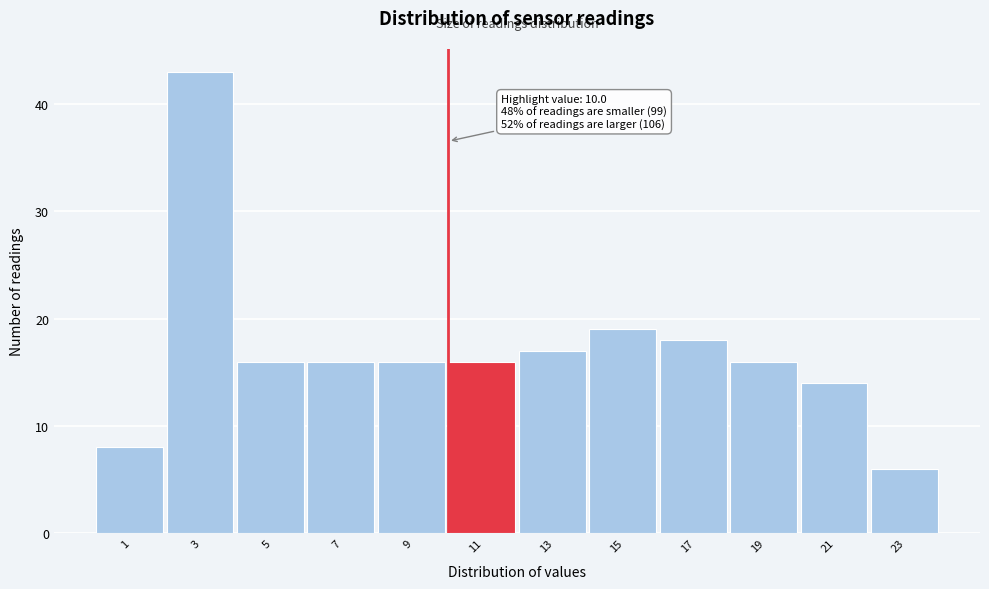

Which range on the x-axis has the tallest bar?

2 to 4